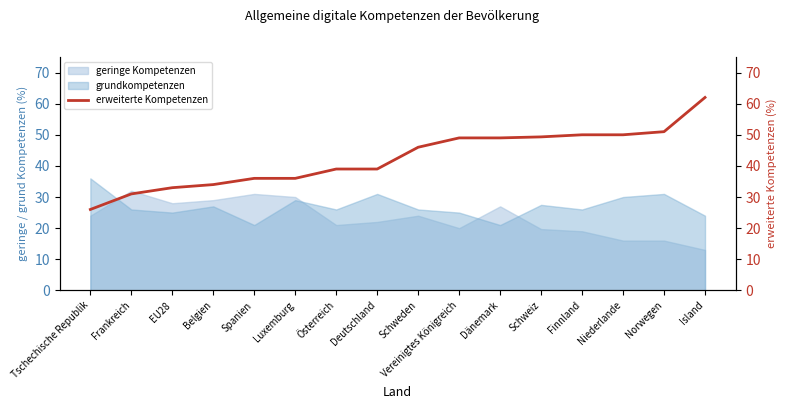

What position from the right is Dänemark?

6